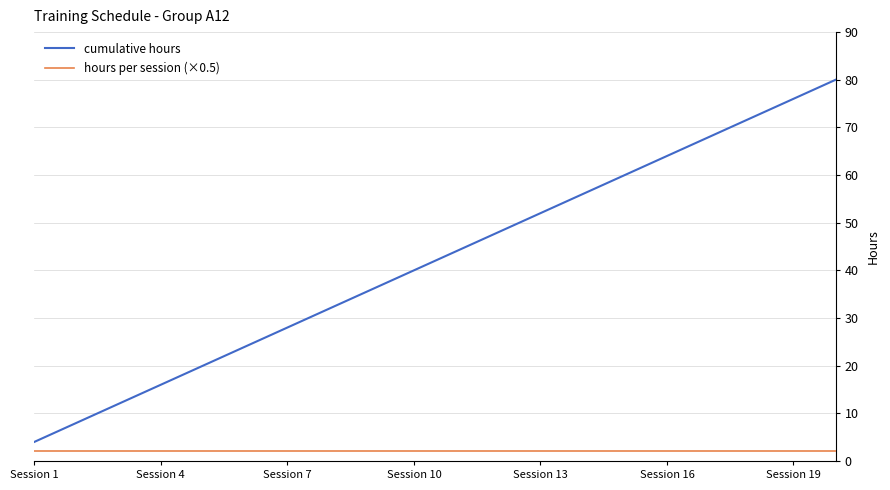

Which series has the largest total across all categories?

cumulative hours